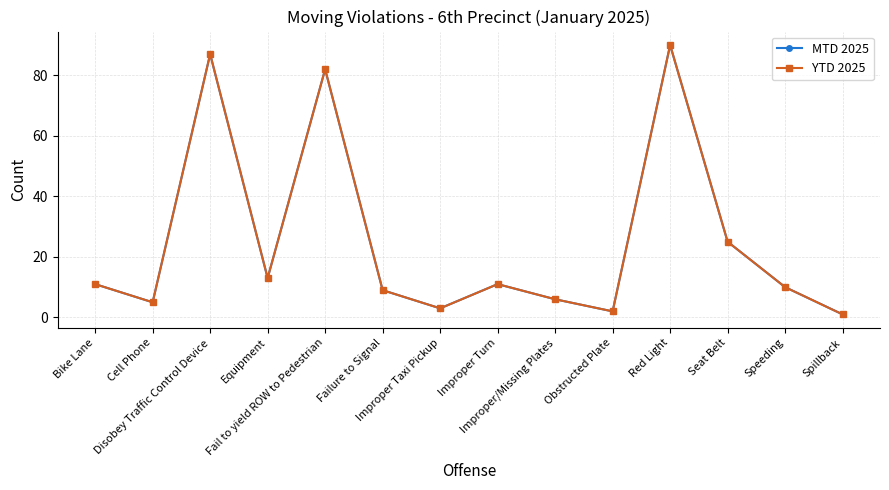

True or false: MTD 2025 and YTD 2025 intersect in this chart.

False